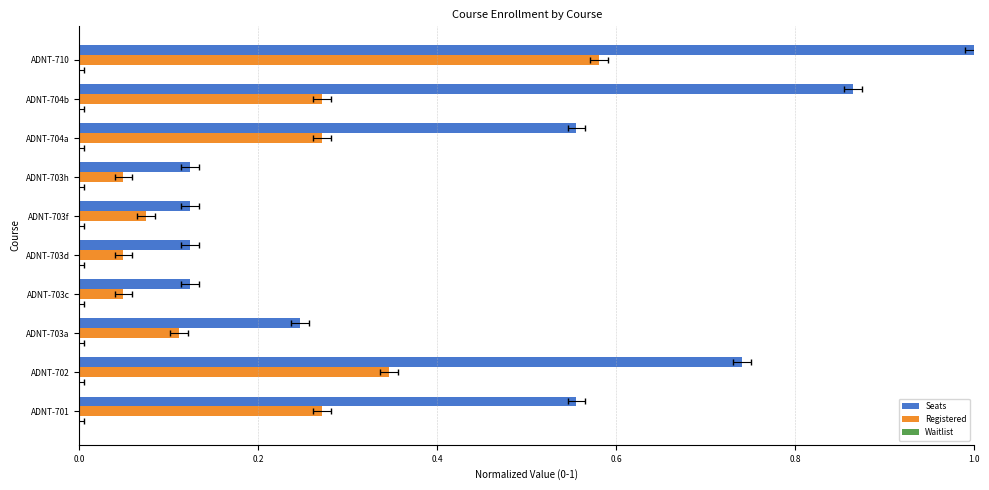

At how many categories does at least one series exceed 0?

10